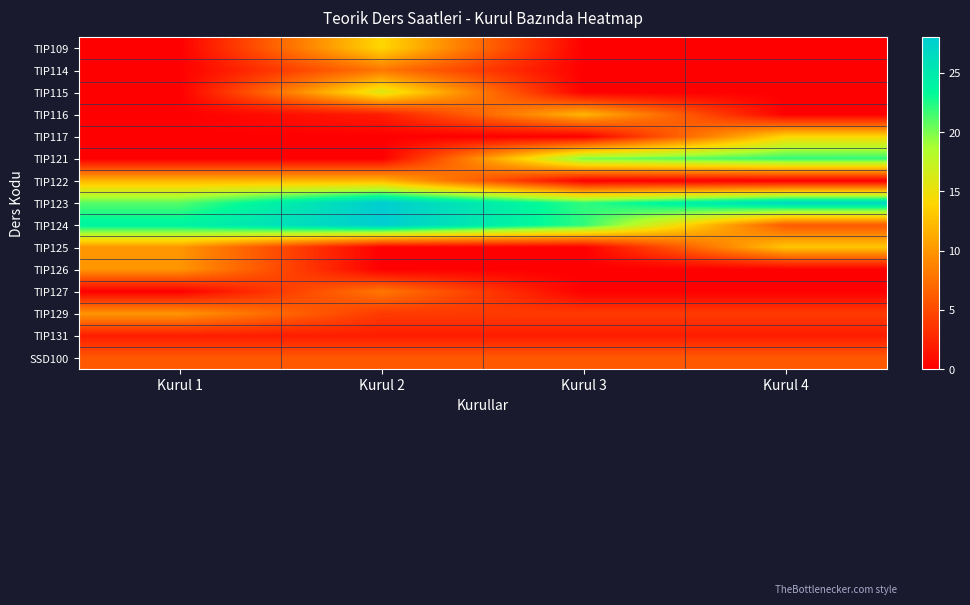

At which category is the sum across all series the highest?

Kurul 2